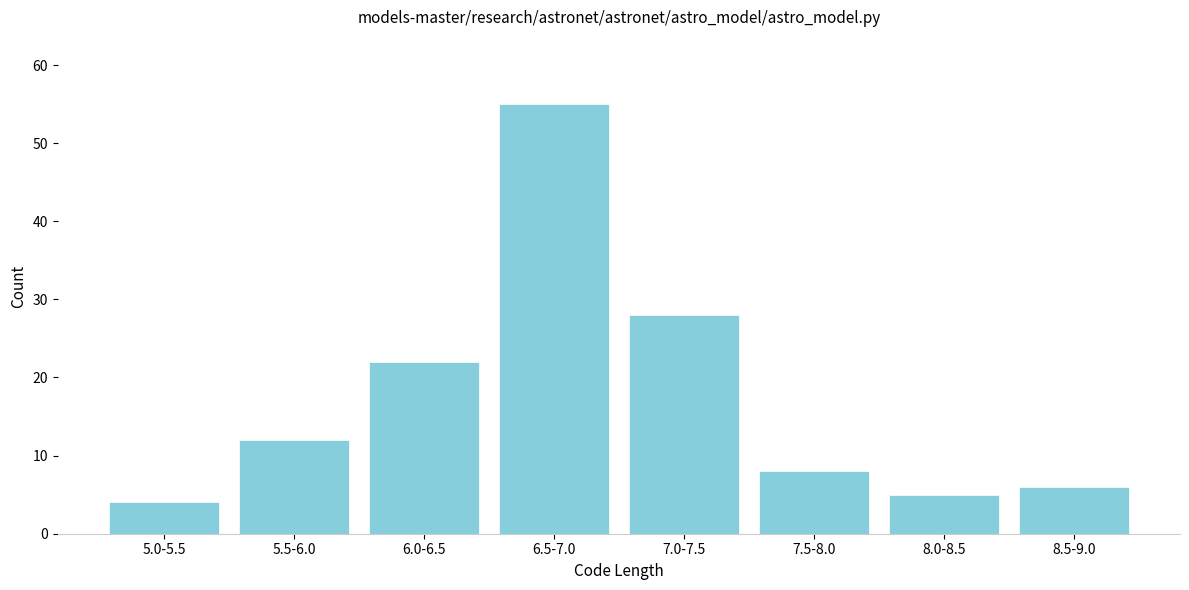

Reading right to left, what are all the values shown in this chart?

6	5	8	28	55	22	12	4